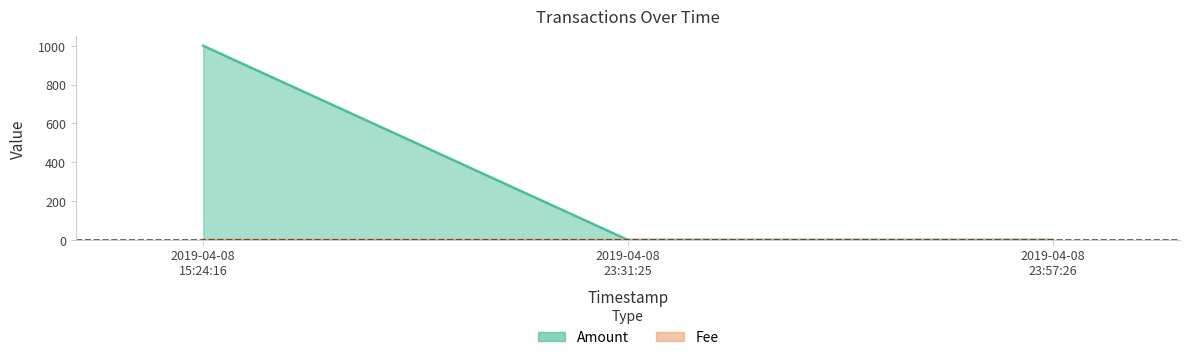

Reading right to left, list all the values displayed in this chart.

Amount: 2019-04-08 23:57:26=0.0	2019-04-08 23:31:25=0.0	2019-04-08 15:24:16=1000.0
Fee: 2019-04-08 23:57:26=0.0	2019-04-08 23:31:25=0.0	2019-04-08 15:24:16=1.0